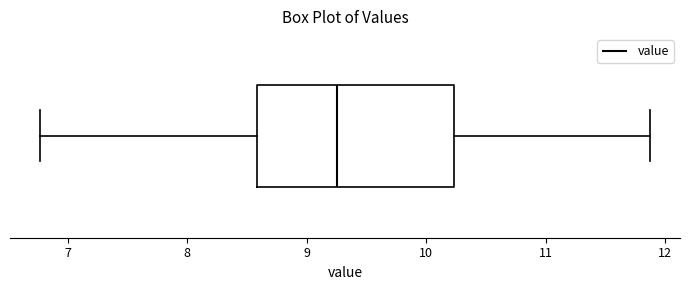

Transcribe this box plot: give where the median line is, the range the box spans, and where the two whiskers end, as read against the x-axis. The values are not printed on the chart, so give them approximately, as read against the axis.

median 9.3, box 8.6 to 10.2, whiskers 6.8 to 11.9